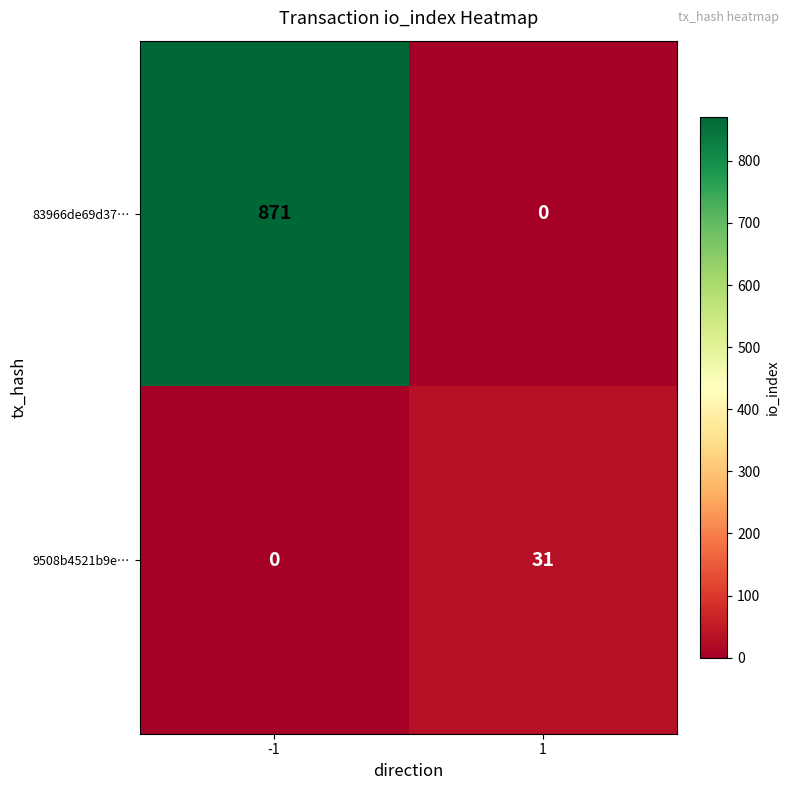

Which series changed the most between -1 and 1?

83966de69d37…